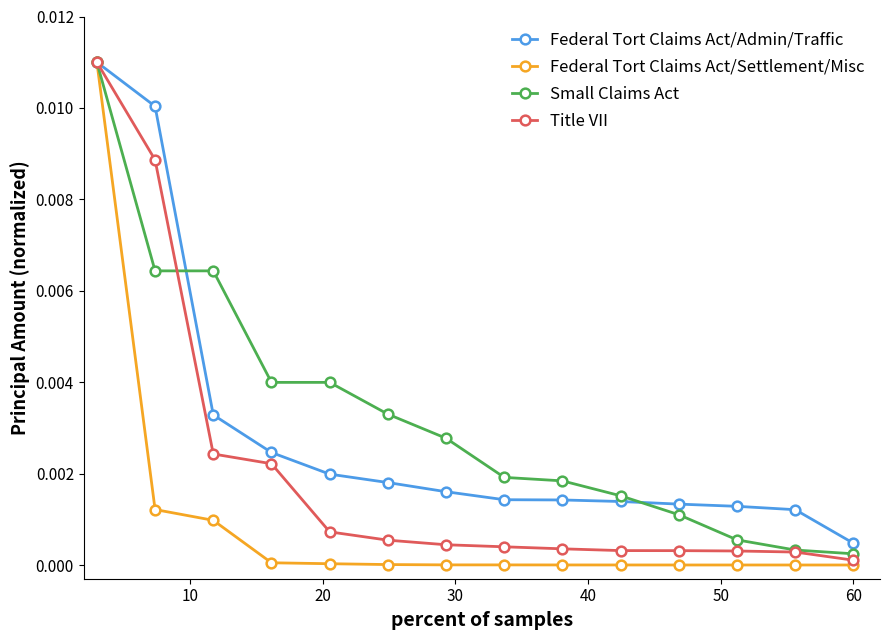

Which series has the largest total across all categories?

Small Claims Act